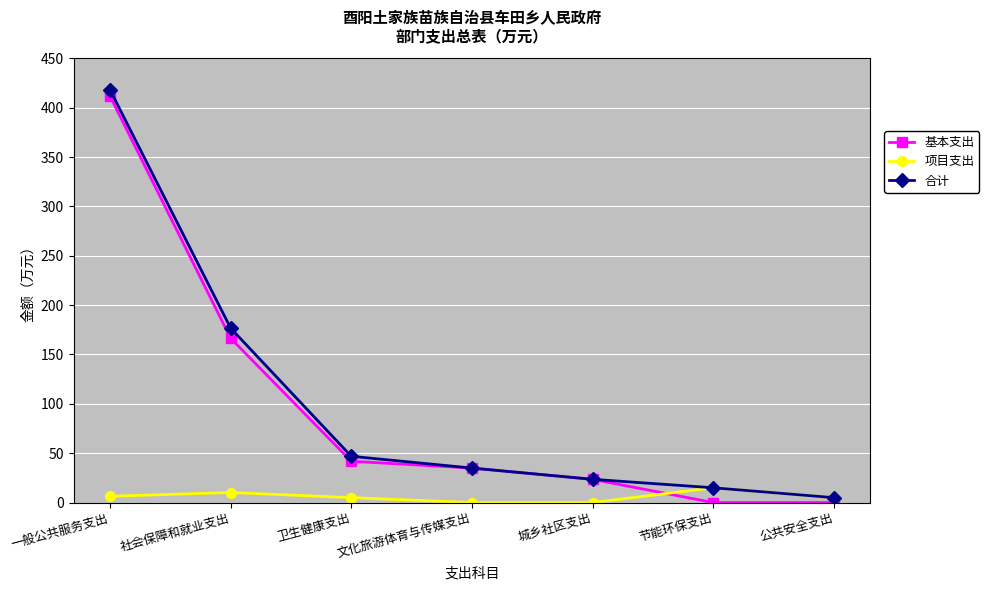

Which category has the highest value in the 合计 series?

一般公共服务支出